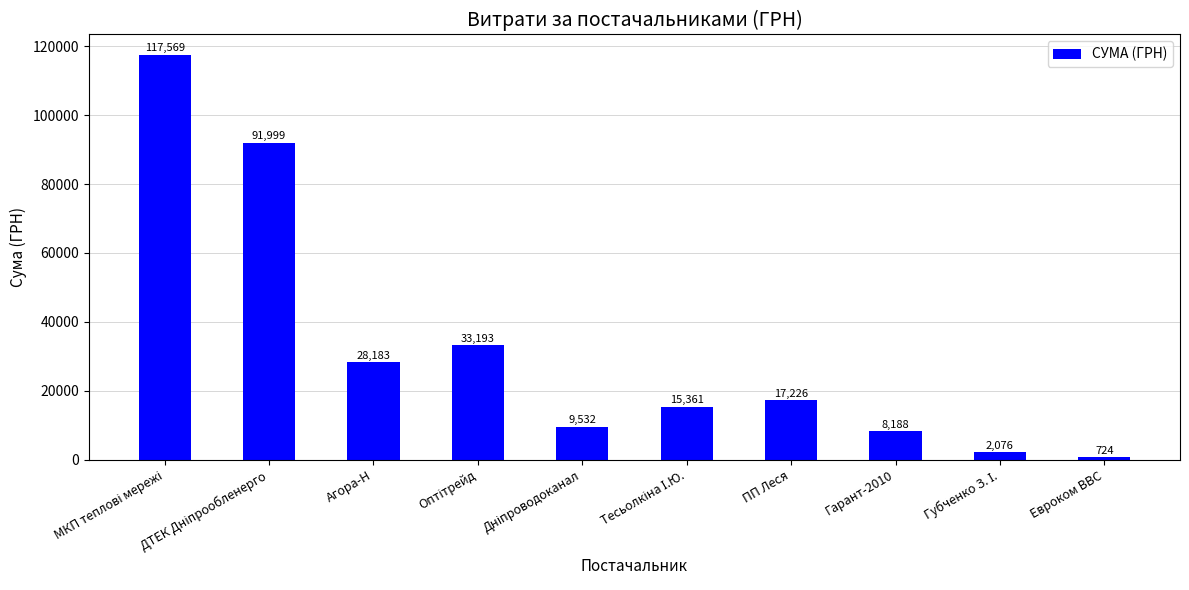

What is the value of the 2nd bar from the left?

91998.9